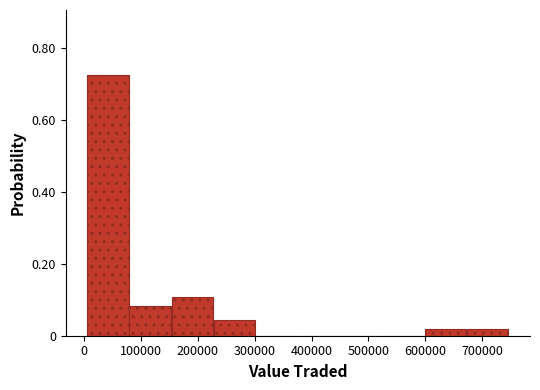

Reading left to right, transcribe this chart: for each bar, give the range it covers on the x-axis and its height. Neither the bar edges nor the heights are printed on the chart, so give them approximately, as read against the axes.

0 to 80000: 0.72
80000 to 150000: 0.08
150000 to 230000: 0.10
230000 to 300000: 0.04
300000 to 380000: 0
380000 to 450000: 0
450000 to 520000: 0
520000 to 600000: 0
600000 to 670000: under 0.02
670000 to 750000: under 0.02